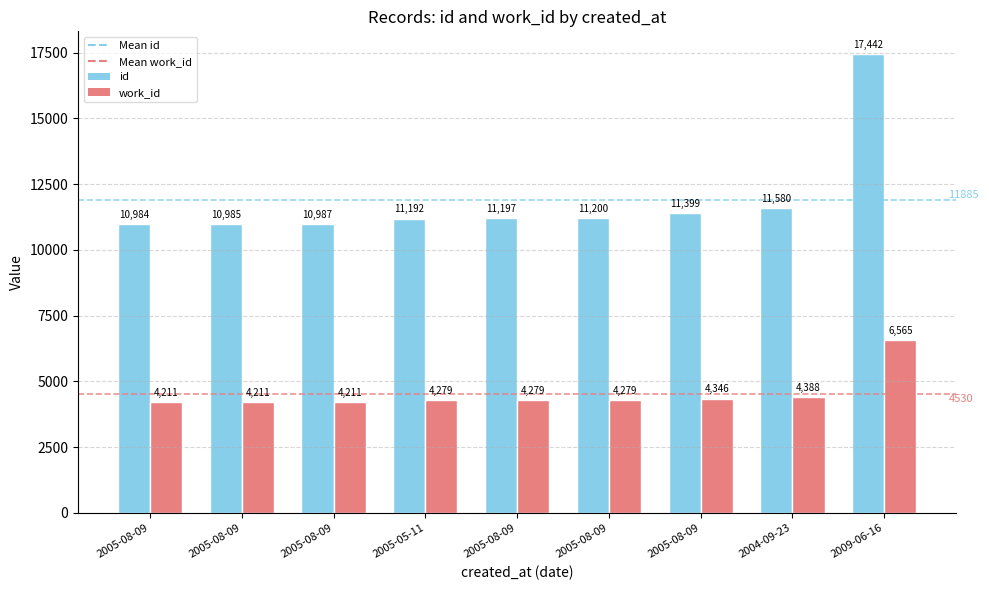

What is the value of the work_id bar at the 4th from the left?

4279